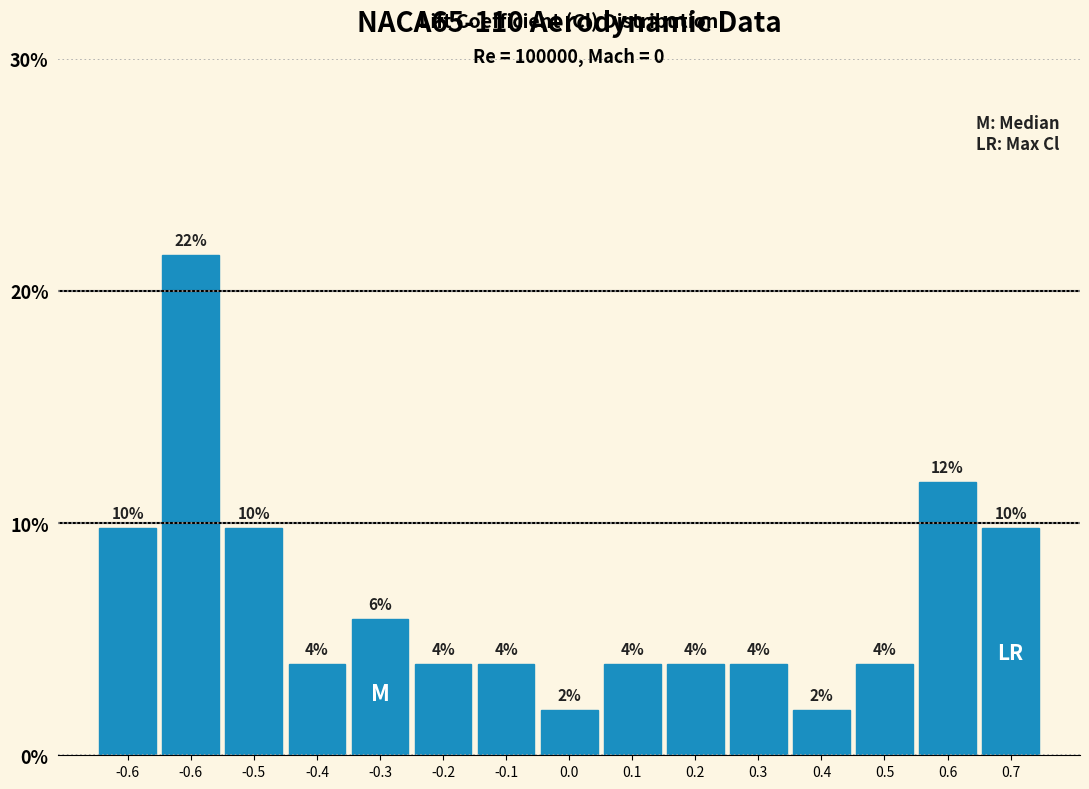

How many bars are there in total?

15